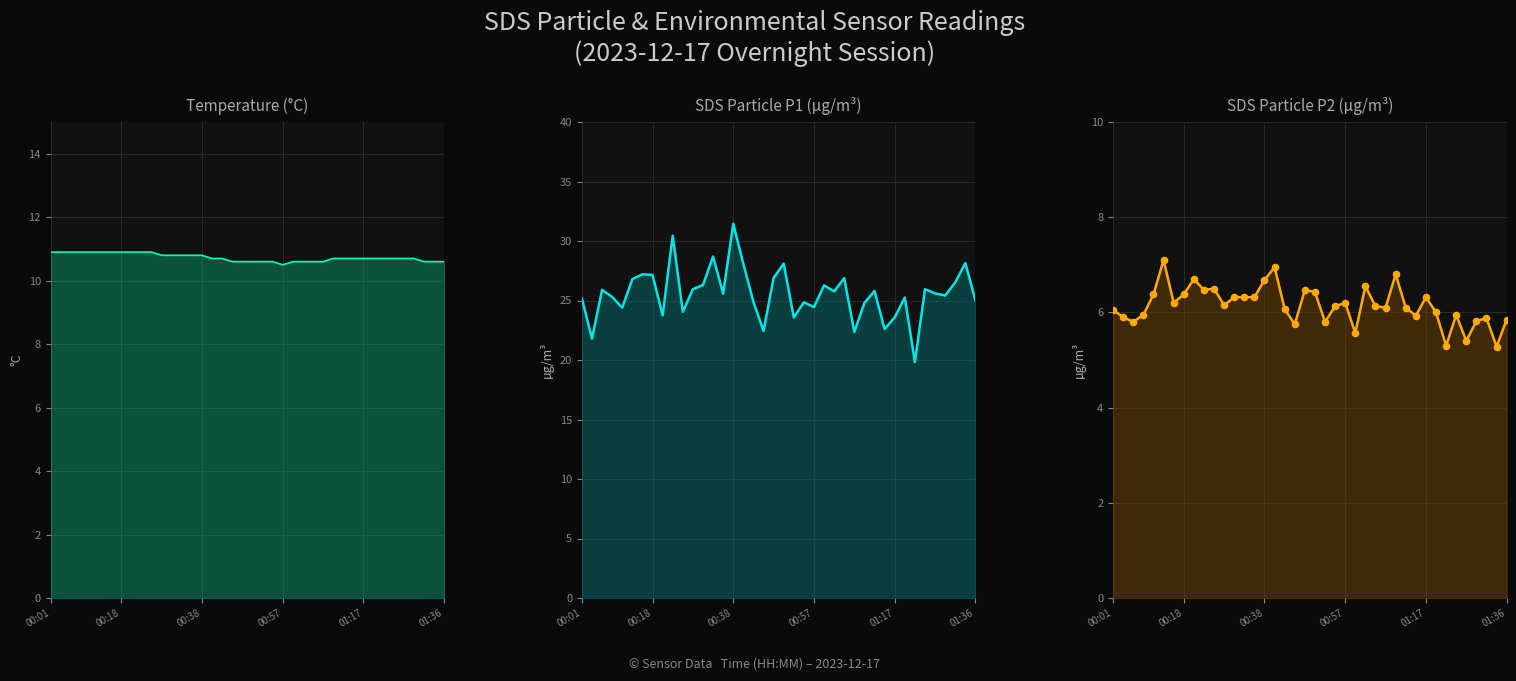

Which series has the largest Y range (max minus min)?

SDS_P1